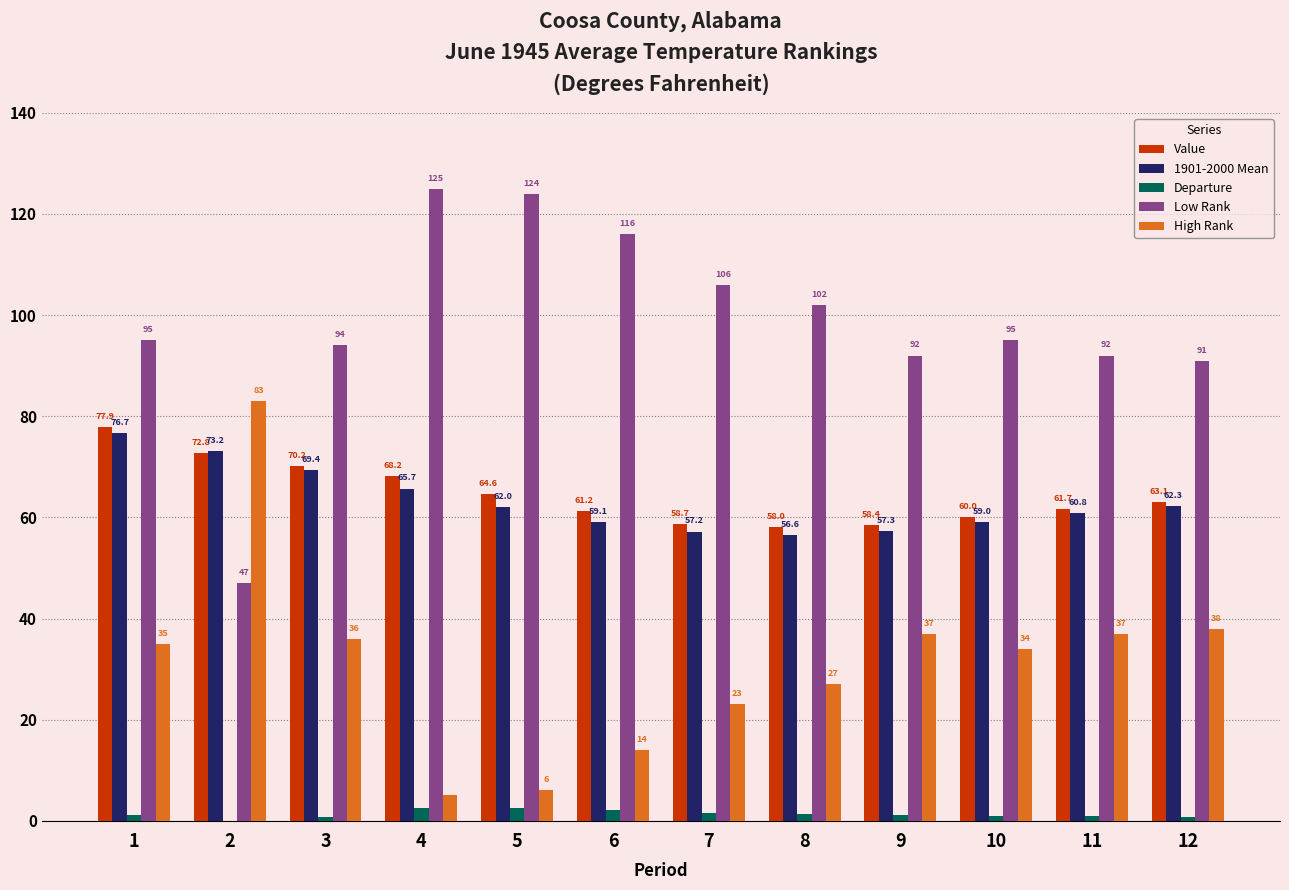

True or false: High Rank has a value of 54.2 at 3.

False